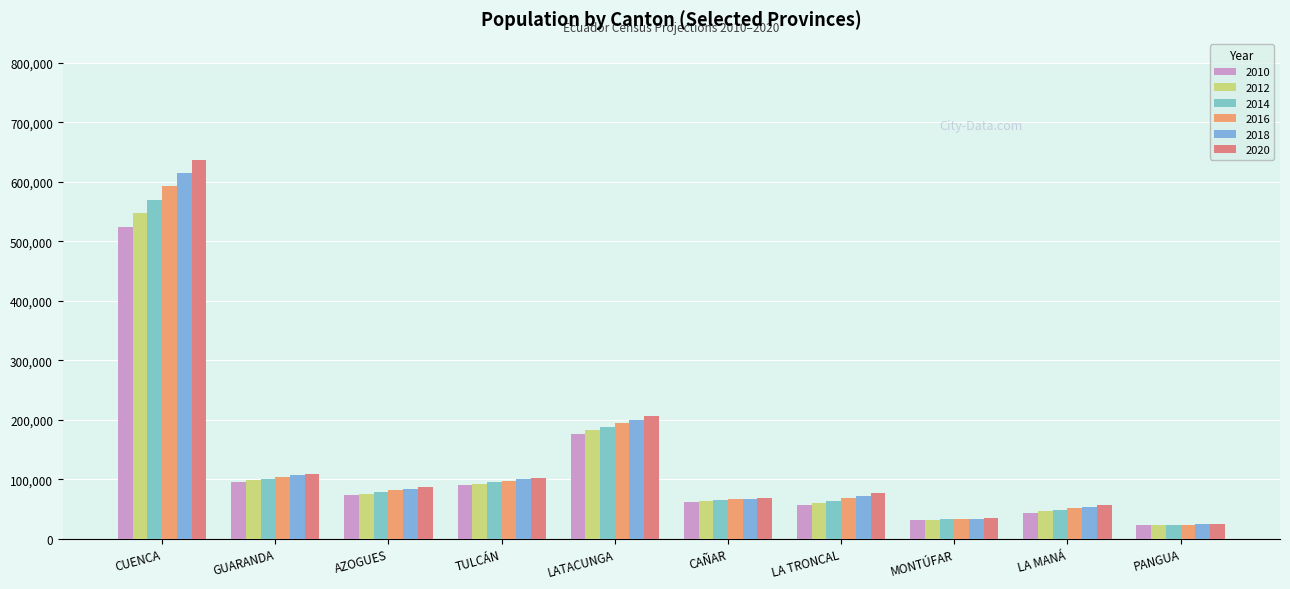

What is the average value of the 2014 series?

126768